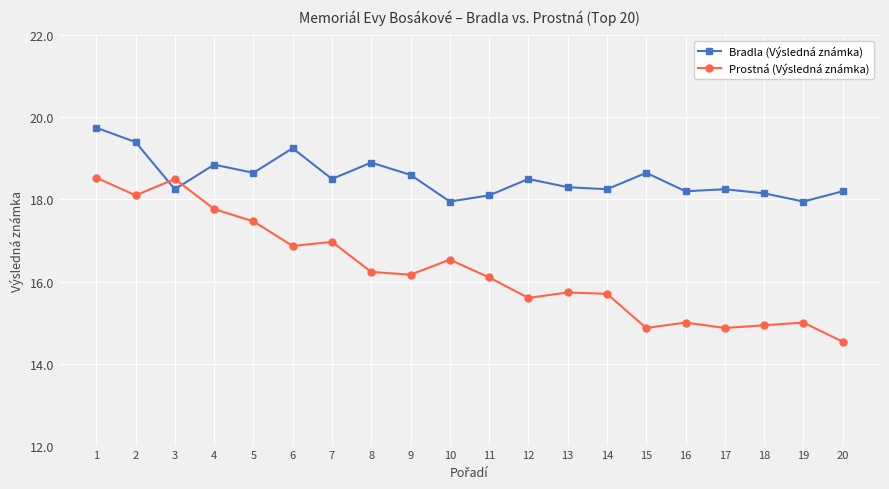

At which category does Bradla (Výsledná známka) reach its first local valley?

3